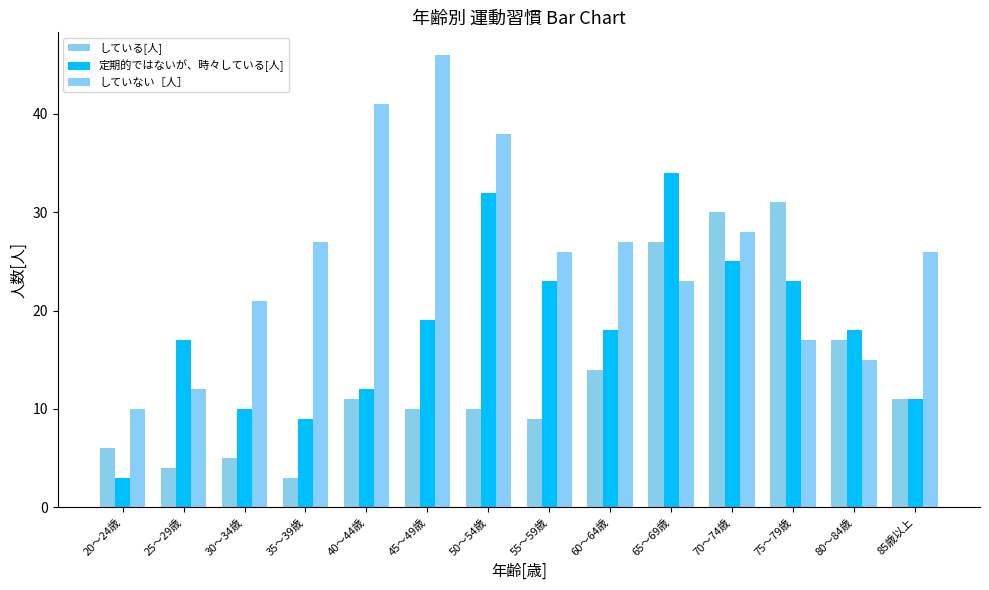

Reading left to right, what are all the values shown in this chart?

している[人]: 20～24歳=6	25～29歳=4	30～34歳=5	35～39歳=3	40～44歳=11	45～49歳=10	50～54歳=10	55～59歳=9	60～64歳=14	65～69歳=27	70～74歳=30	75～79歳=31	80～84歳=17	85歳以上=11
定期的ではないが、時々している[人]: 20～24歳=3	25～29歳=17	30～34歳=10	35～39歳=9	40～44歳=12	45～49歳=19	50～54歳=32	55～59歳=23	60～64歳=18	65～69歳=34	70～74歳=25	75～79歳=23	80～84歳=18	85歳以上=11
していない［人］: 20～24歳=10	25～29歳=12	30～34歳=21	35～39歳=27	40～44歳=41	45～49歳=46	50～54歳=38	55～59歳=26	60～64歳=27	65～69歳=23	70～74歳=28	75～79歳=17	80～84歳=15	85歳以上=26